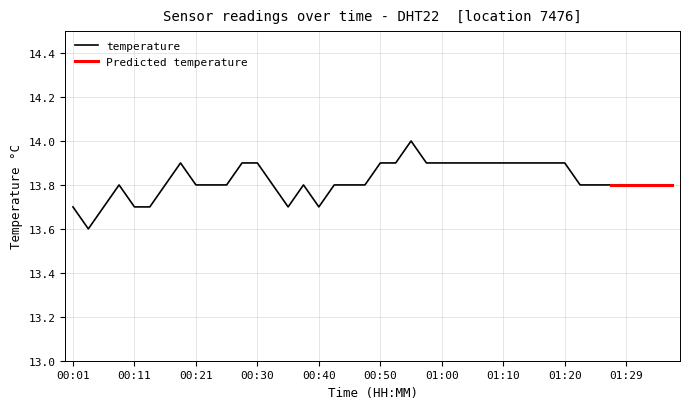

At which category does the chart reach its peak across all series?

00:55